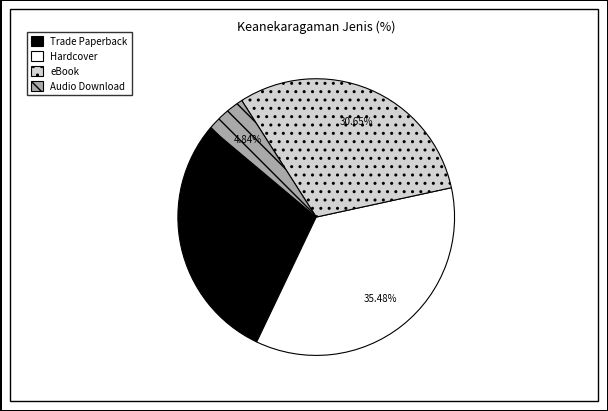

What is the largest slice in the pie chart?

Hardcover